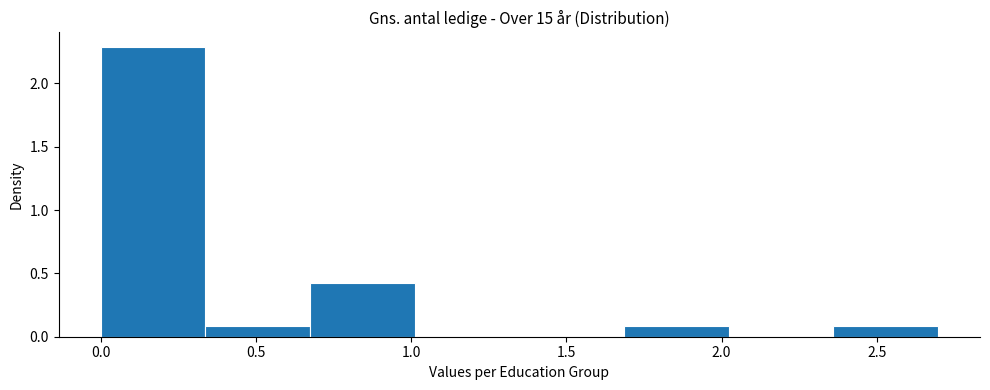

How tall is the bar that spans 0.35 to 0.65 on the x-axis? Neither the bar edges nor the heights are printed on the chart, so give them approximately, as read against the axes.

0.1